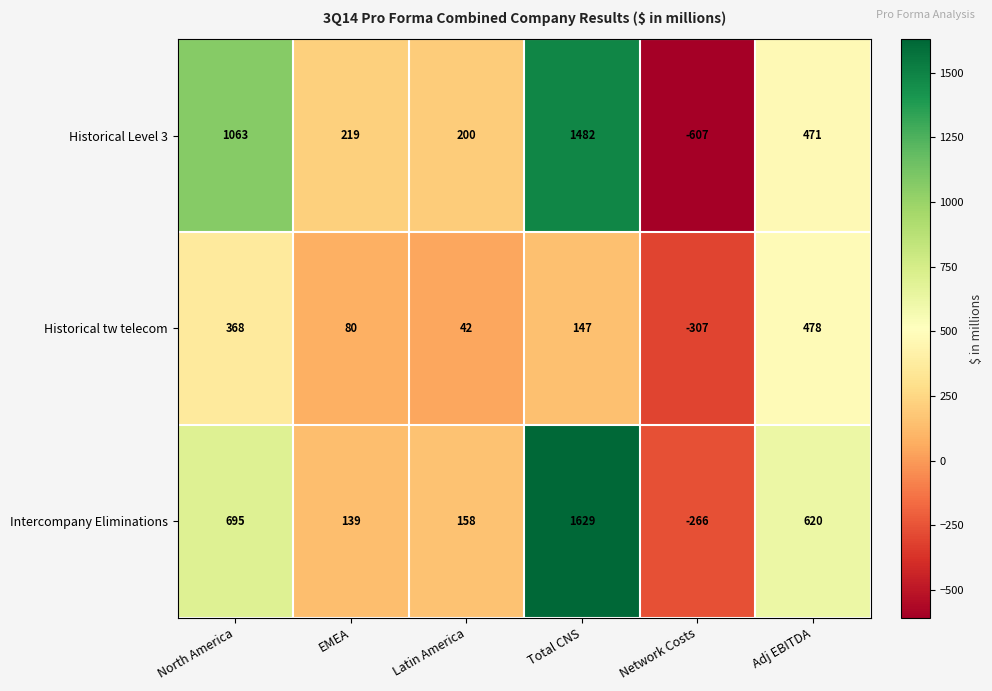

The Intercompany Eliminations series shows 260 at Latin America. True or false?

False